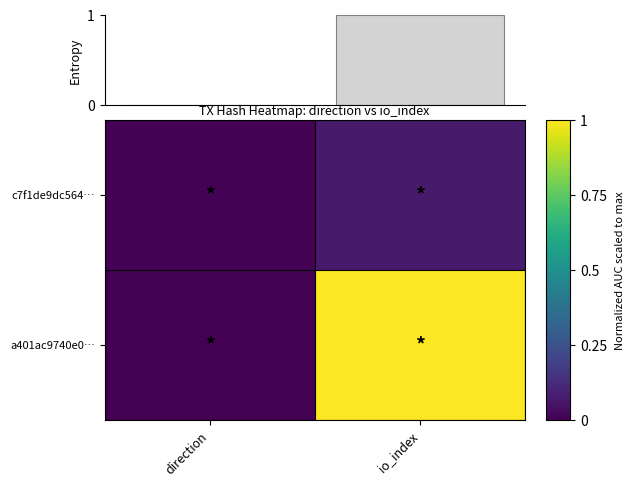

What is the sum of all a401ac9740e0… values?

1.0